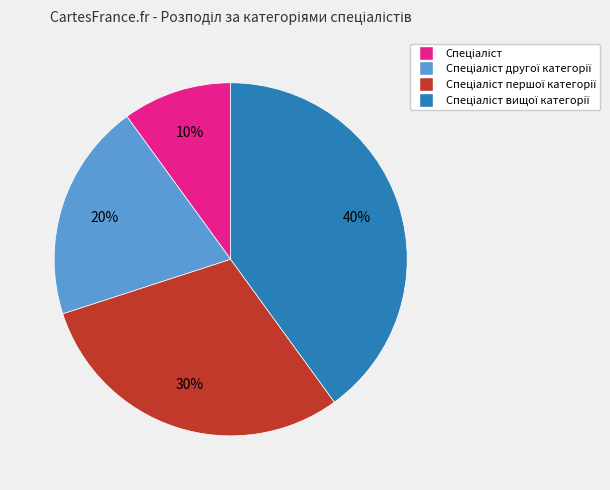

Is there a majority slice in this chart?

No